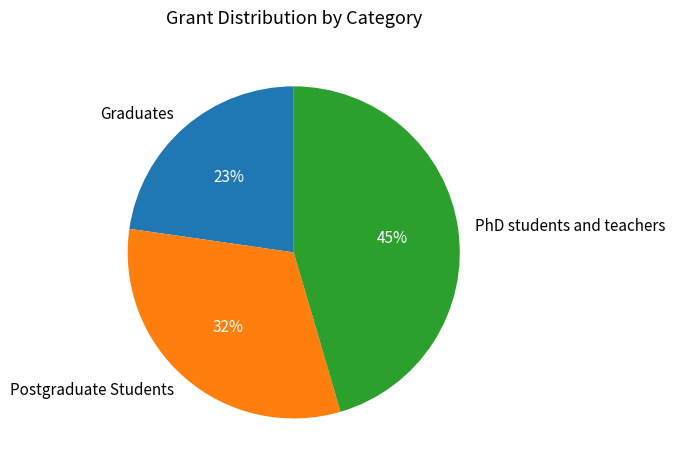

To the nearest percent, what percentage of the pie is Graduates?

23%